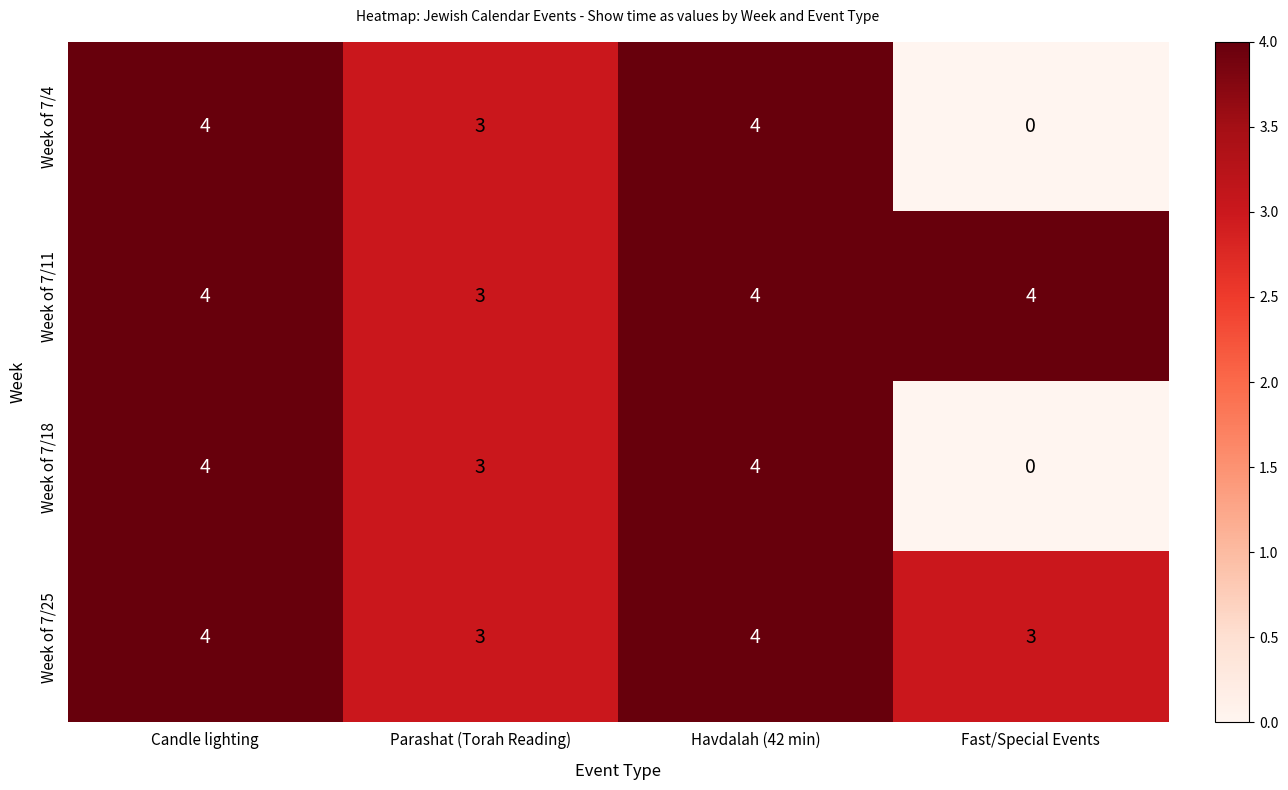

What is the sum of all Week of 7/11 values?

15